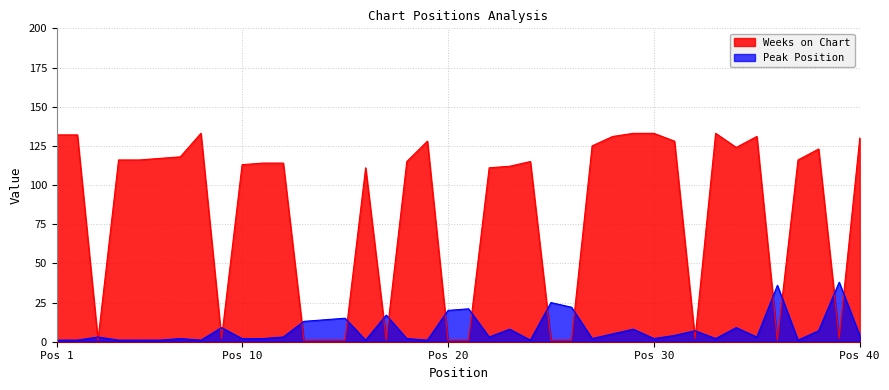

What value does the Weeks on Chart series have at 33, to the nearest 10?

130